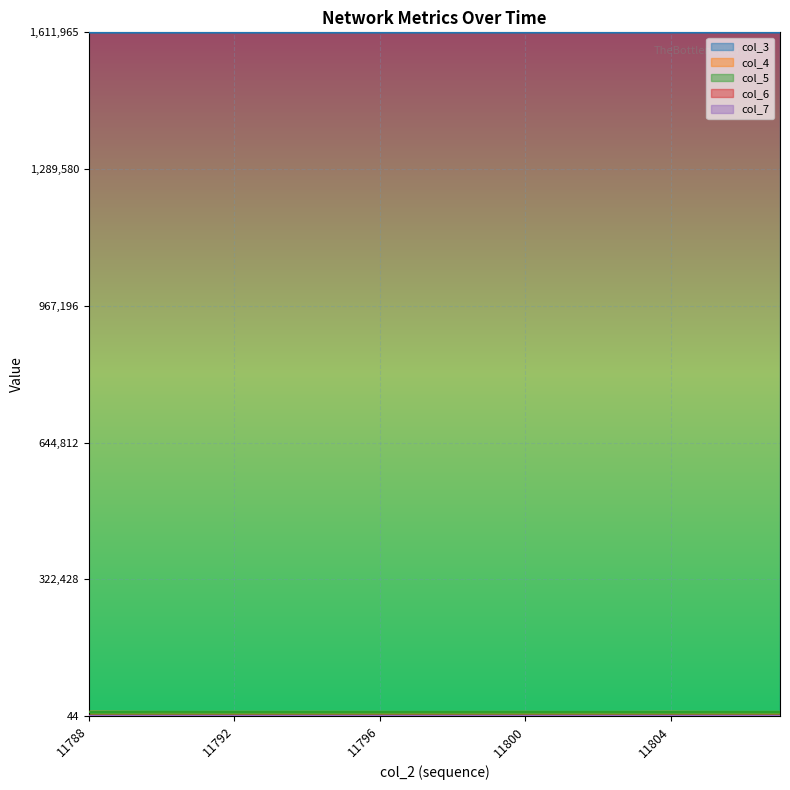

Reading right to left, what are all the values shown in this chart?

col_3: 1.0	1.0	1.0	1.0	1.0	1.0	1.0	1.0	1.0	1.0	1.0	1.0	1.0	1.0	1.0	1.0	1.0	1.0	1.0	1.0
col_4: 0.0	0.0	0.0	0.0	0.0	0.0	0.0	0.0	0.0	0.0	0.0	0.0	0.0	0.0	0.0	0.0	0.0	0.0	0.0	0.0
col_5: 0.0	0.0	0.0	0.0	0.0	0.0	0.0	0.0	0.0	0.0	0.0	0.0	0.0	0.0	0.0	0.0	0.0	0.0	0.0	0.0
col_6: 0.0	0.0	0.0	0.0	0.0	0.0	0.0	0.0	0.0	0.0	0.0	0.0	0.0	0.0	0.0	0.0	0.0	0.0	0.0	0.0
col_7: 0.0	0.0	0.0	0.0	0.0	0.0	0.0	0.0	0.0	0.0	0.0	0.0	0.0	0.0	0.0	0.0	0.0	0.0	0.0	0.0